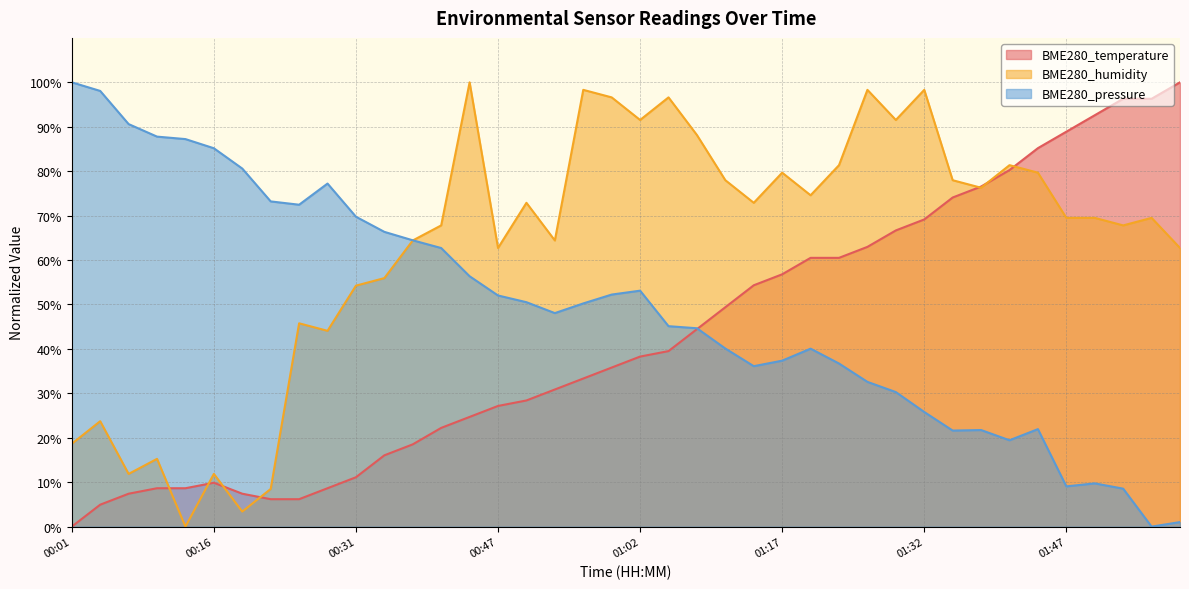

Rank the series by their average value, from lowest to highest.

BME280_temperature, BME280_pressure, BME280_humidity